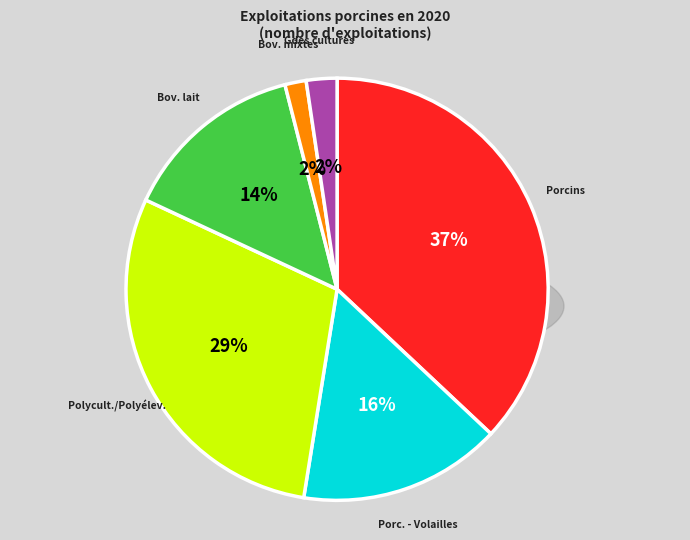

How many slices are in this pie chart?

6